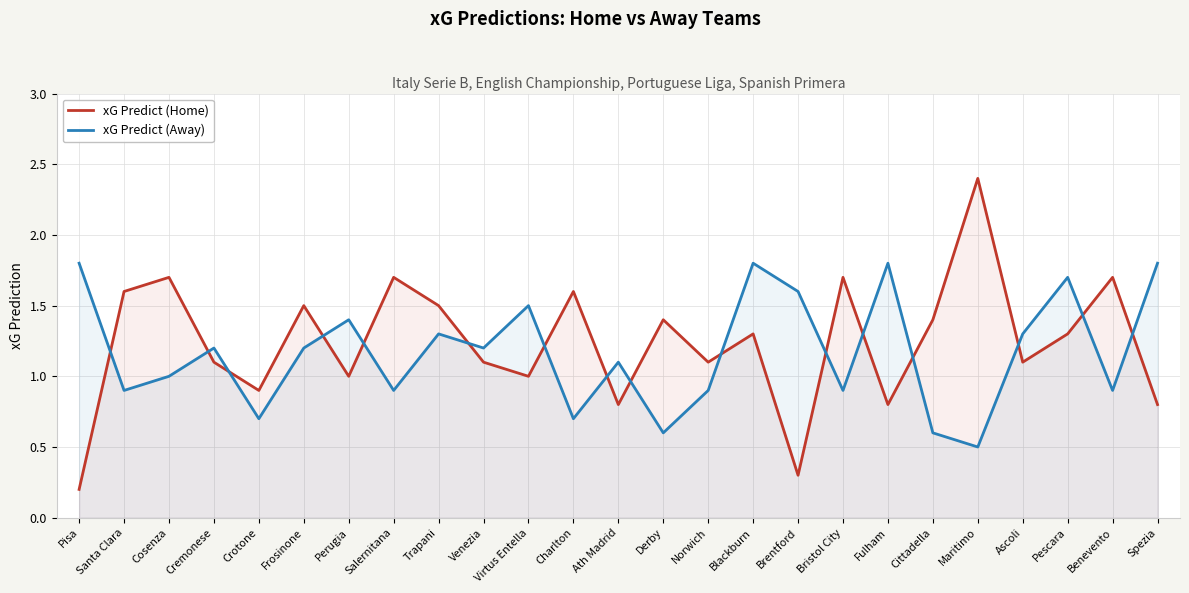

List the series in order of their overall mean, highest first.

xG Predict (Home), xG Predict (Away)